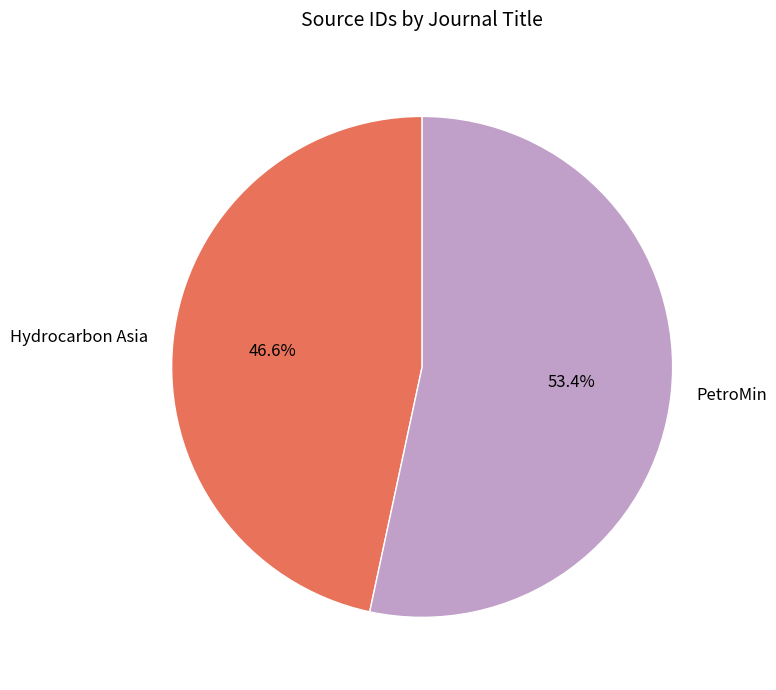

What is the ratio of the value at Hydrocarbon Asia to the value at PetroMin?

0.9